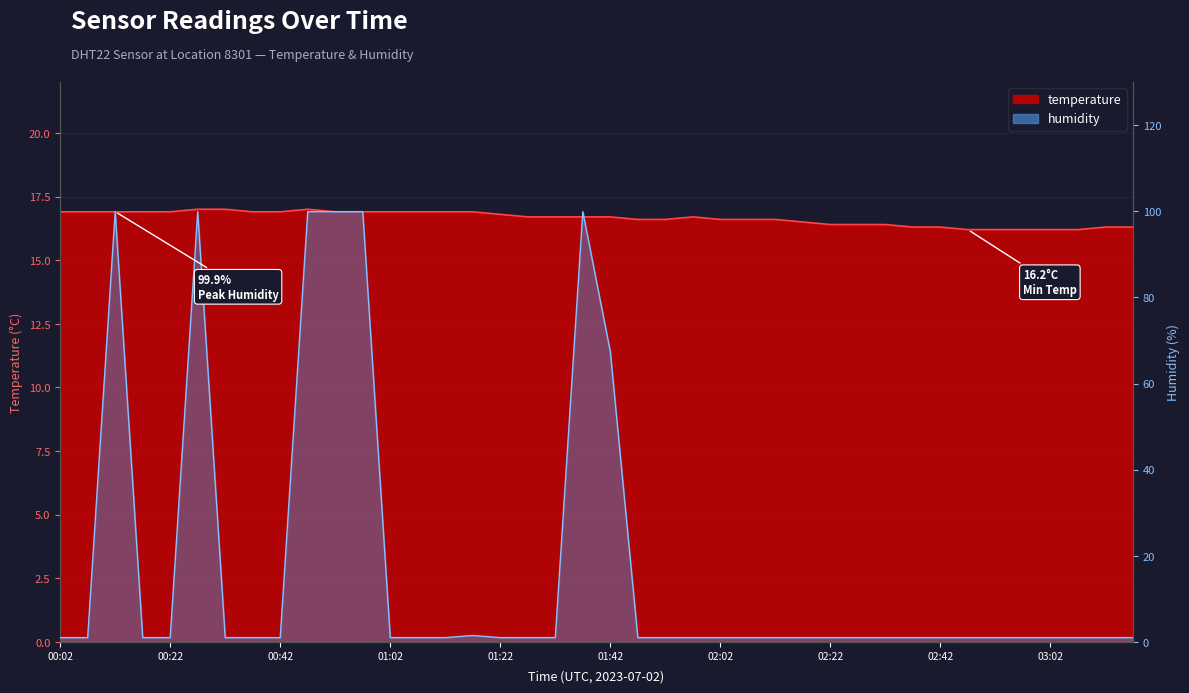

What is the sum of all humidity values?

700.3